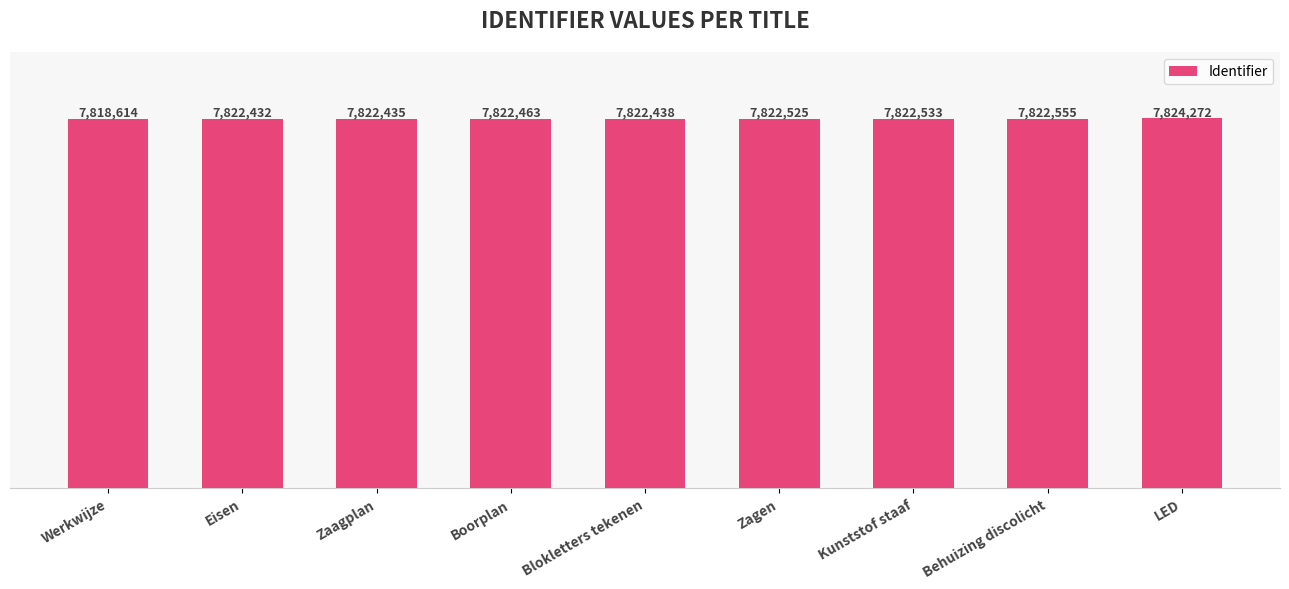

What is the difference between the values at Blokletters tekenen and Kunststof staaf?

95